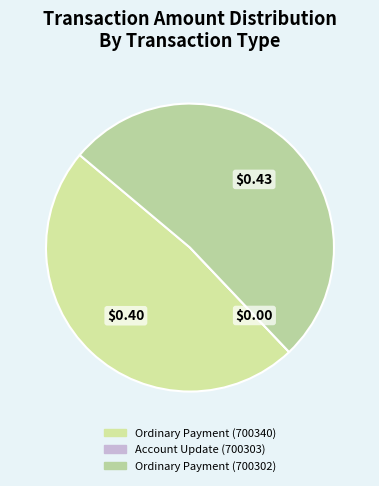

Count the number of slices in the pie.

3